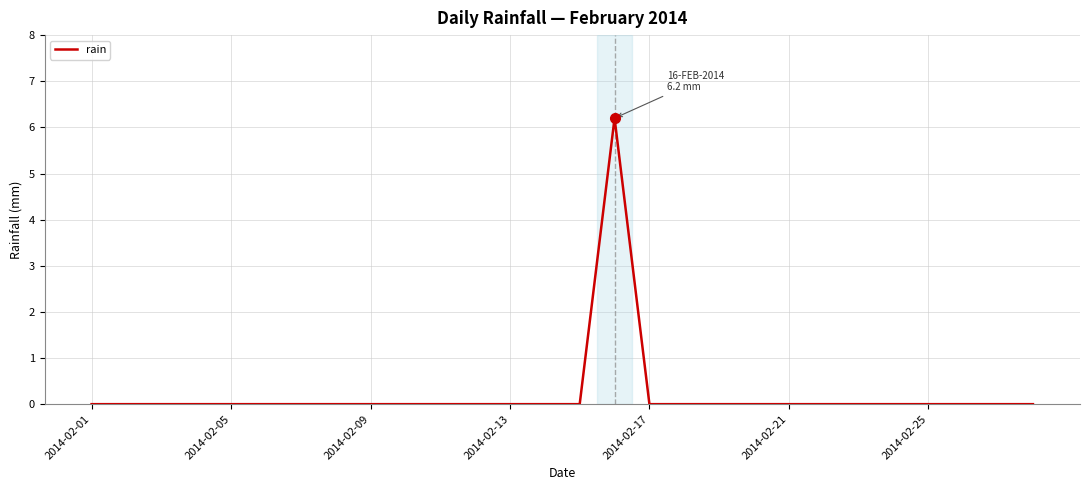

What is the greatest value displayed?

6.2